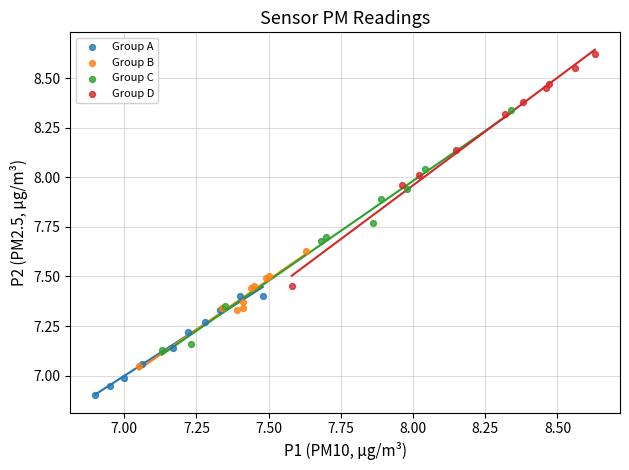

Which series has the widest spread of Y values?

Group C